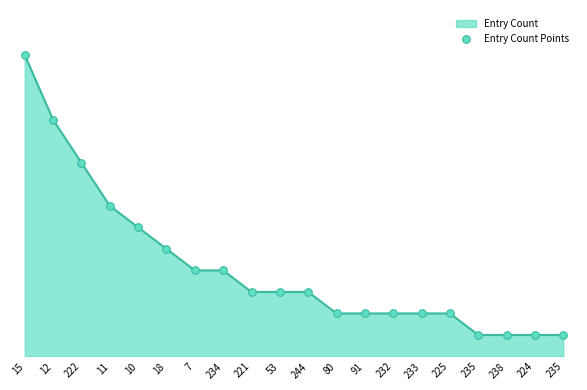

Does the chart have visible grid lines?

No